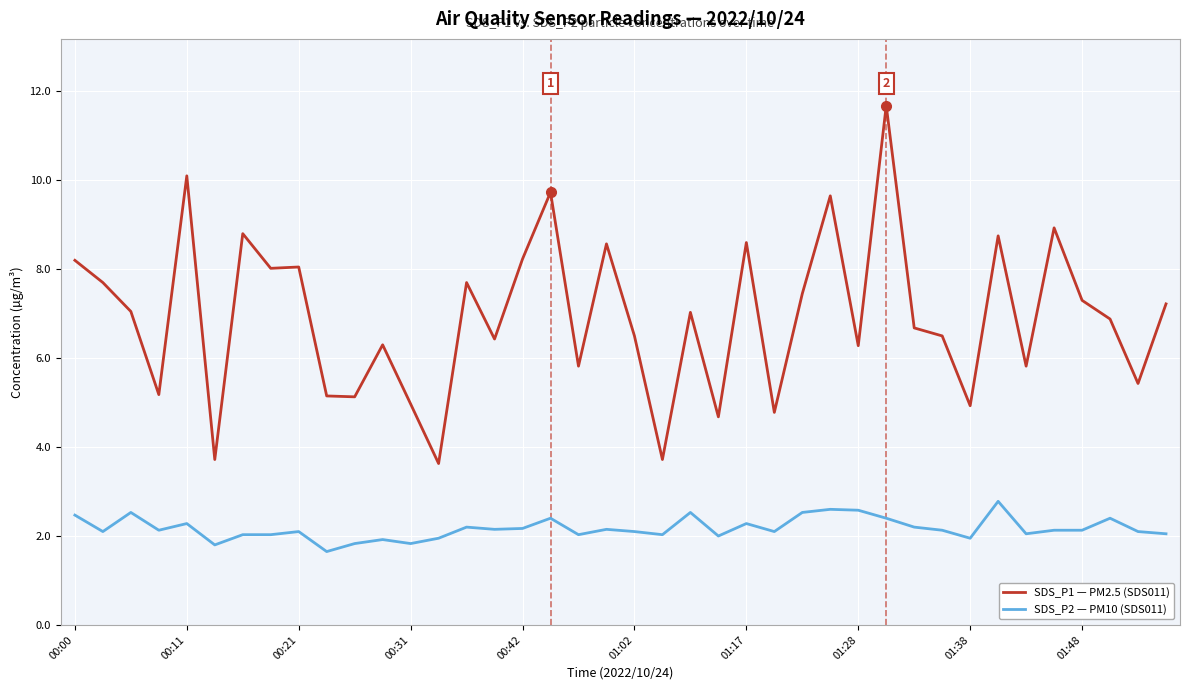

What is the greatest value displayed?

11.7